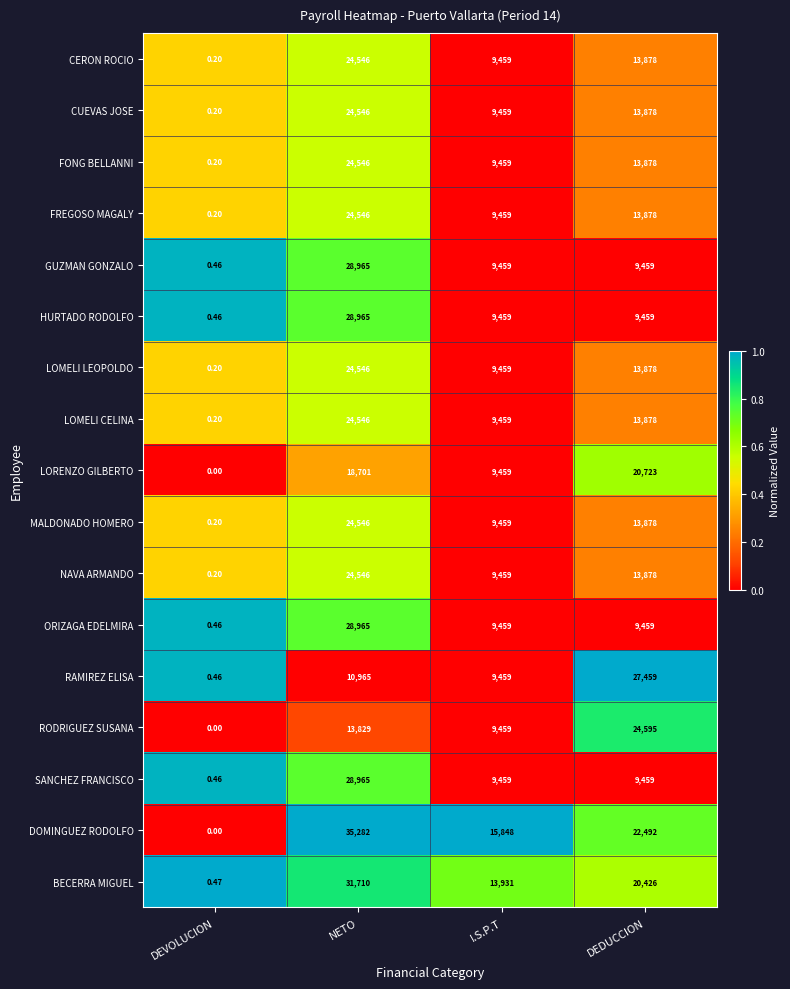

Where is LOMELI LEOPOLDO nearest to the value 12273?

DEDUCCION